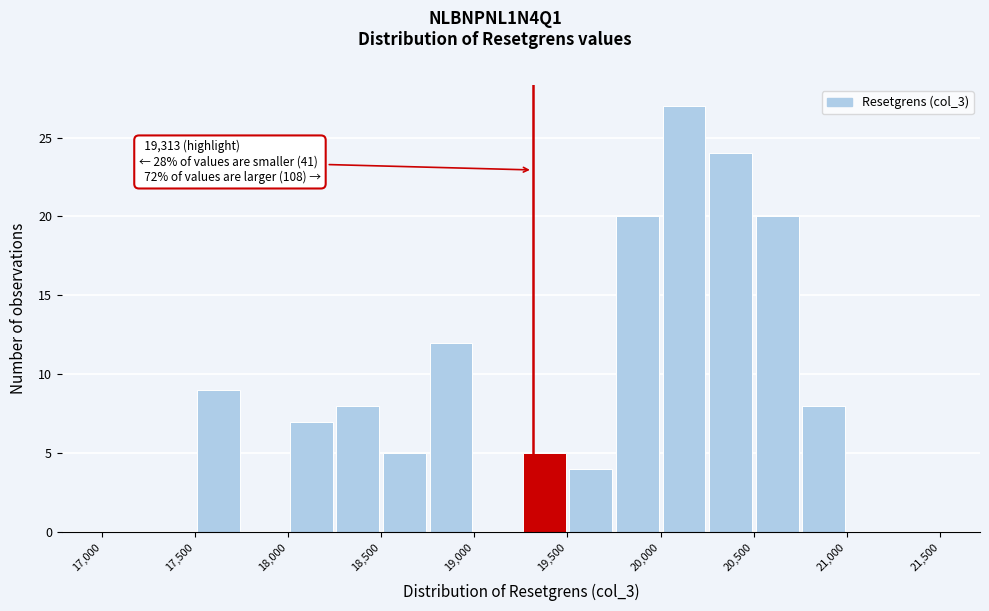

Which range on the x-axis has the tallest bar?

20000 to 20250